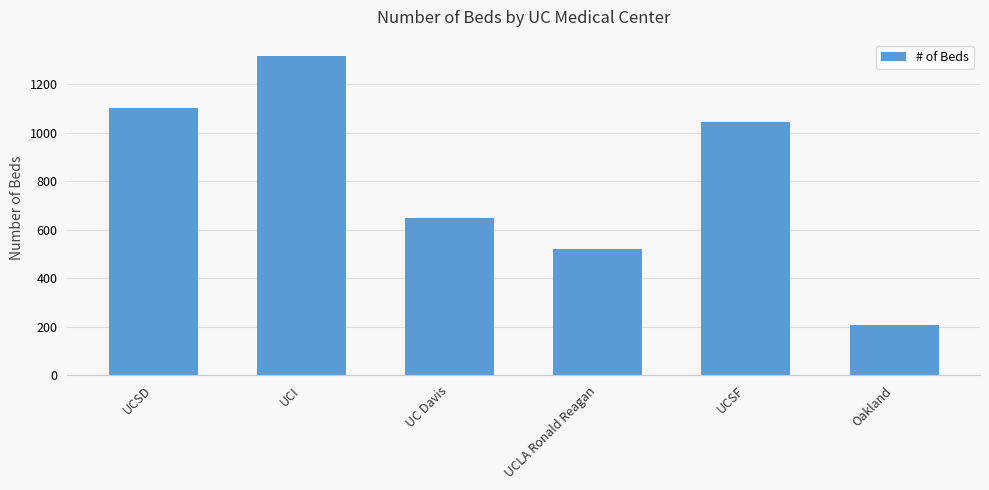

How many categories are shown in the chart?

6